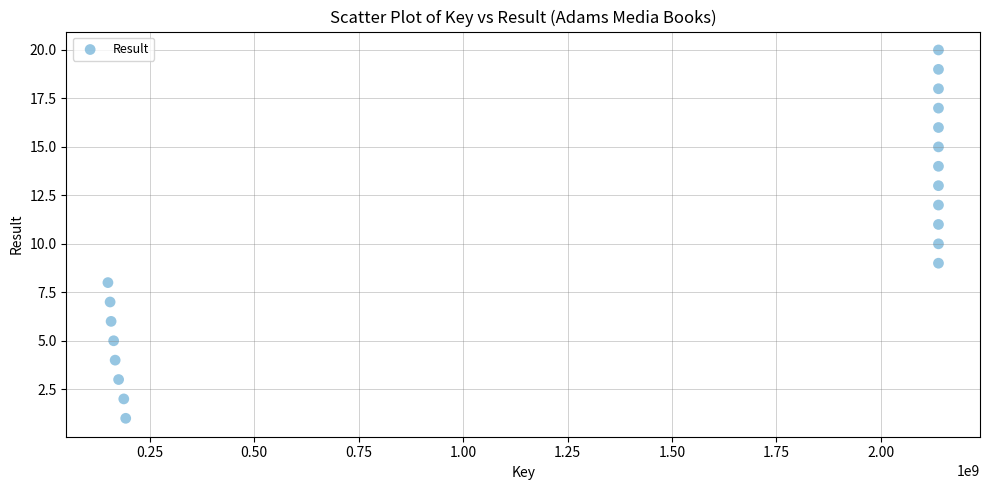

What is the range of Y values (max minus min)?

19